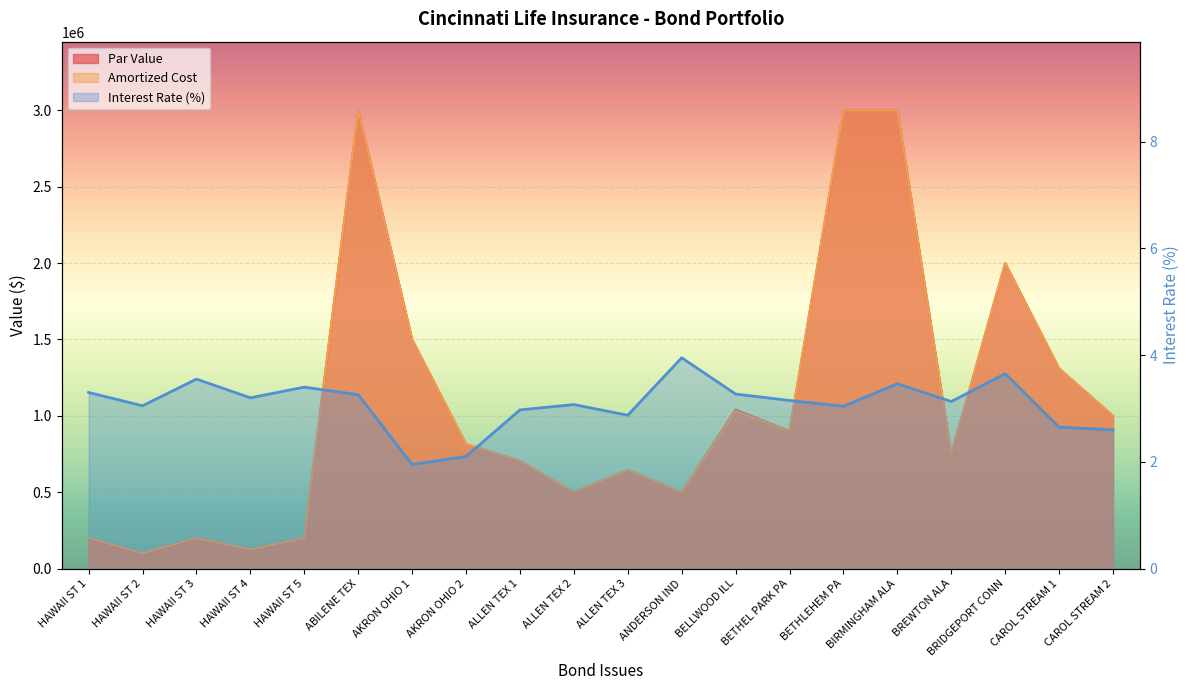

How many categories are shown in the chart?

20